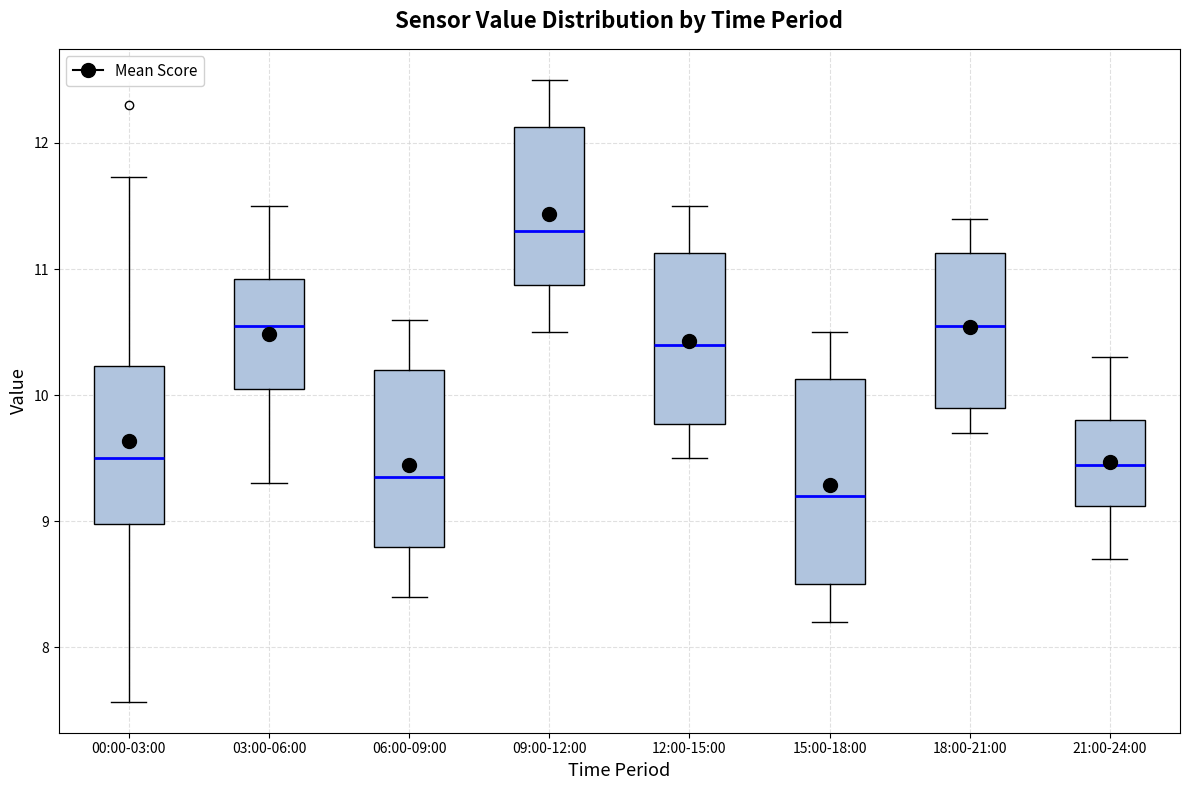

Which box's median line is the highest?

09:00-12:00